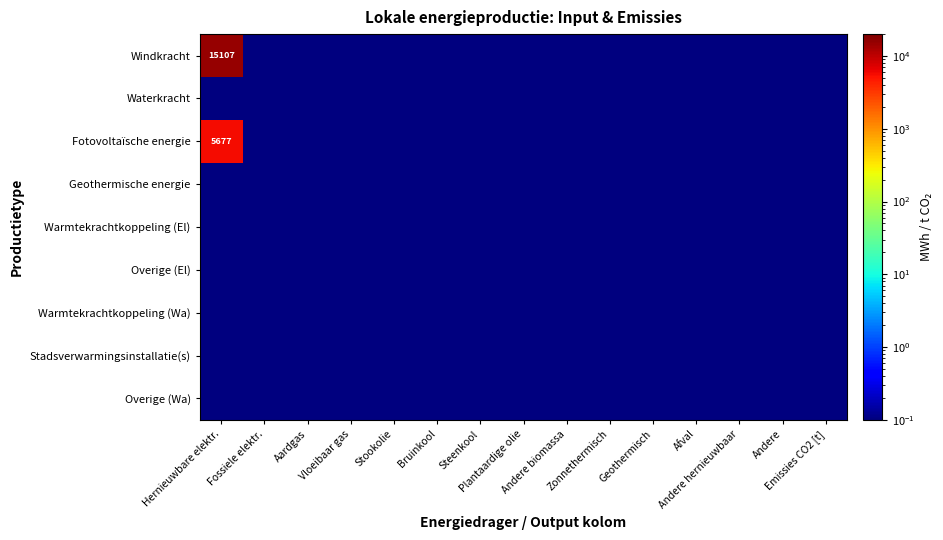

What is the maximum value shown in the chart?

15107.1